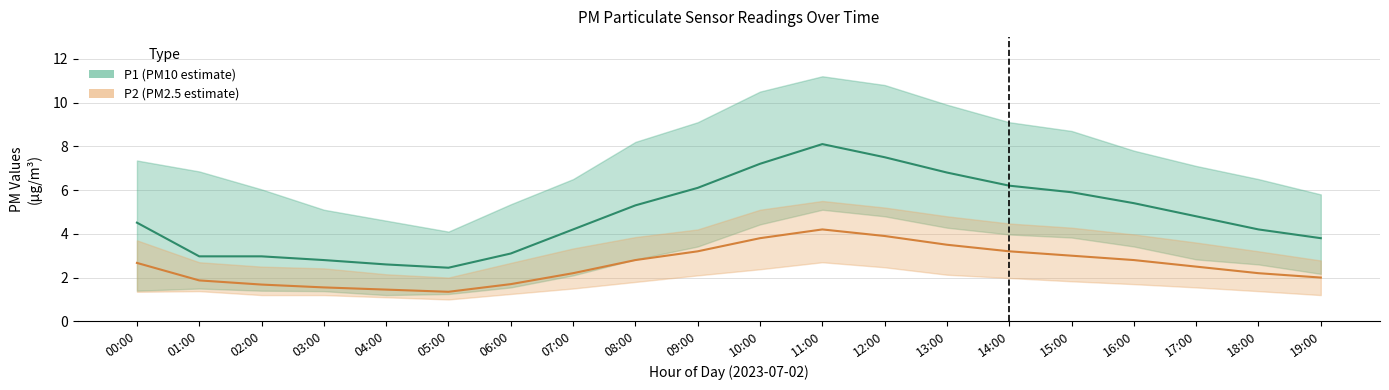

Rank the series at 17:00 from highest to lowest value.

P1, P2